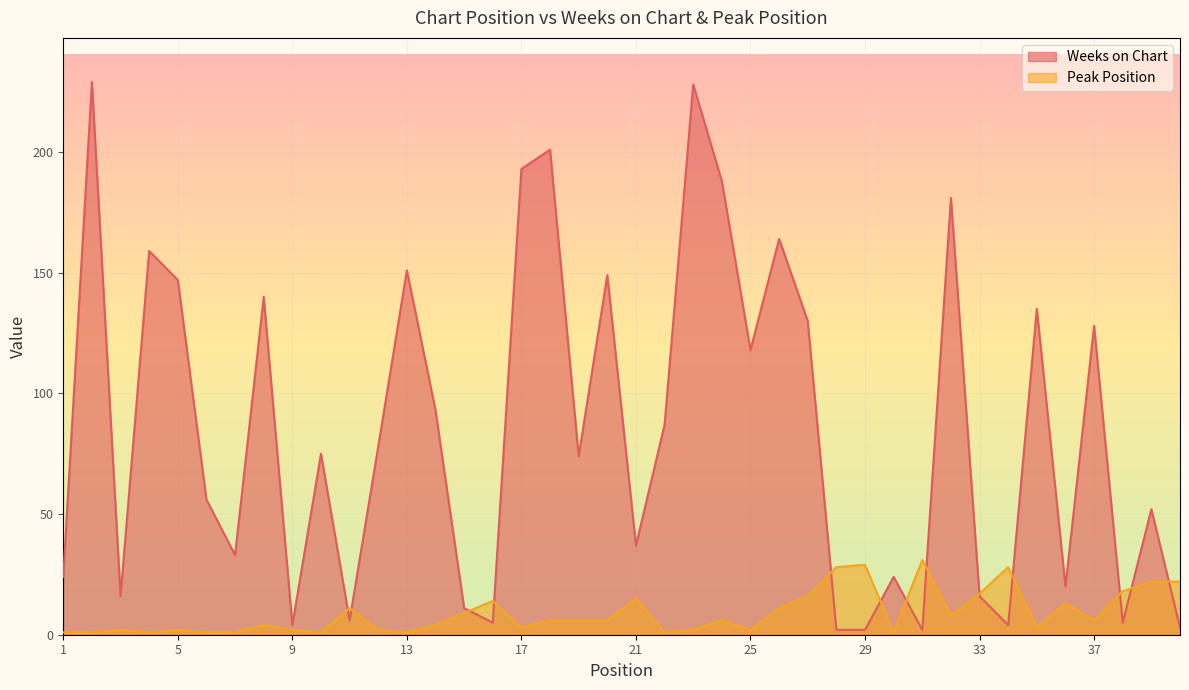

The Peak Position series shows 11 at 26. True or false?

True